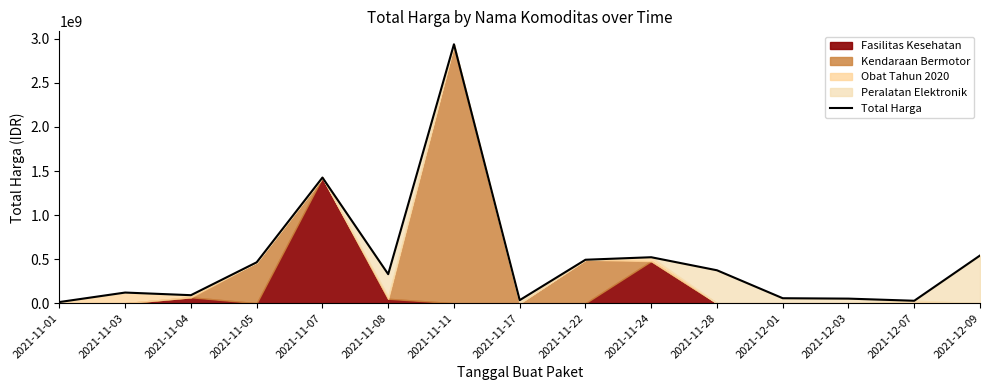

The value at 2021-11-08 is 329124000. True or false?

True